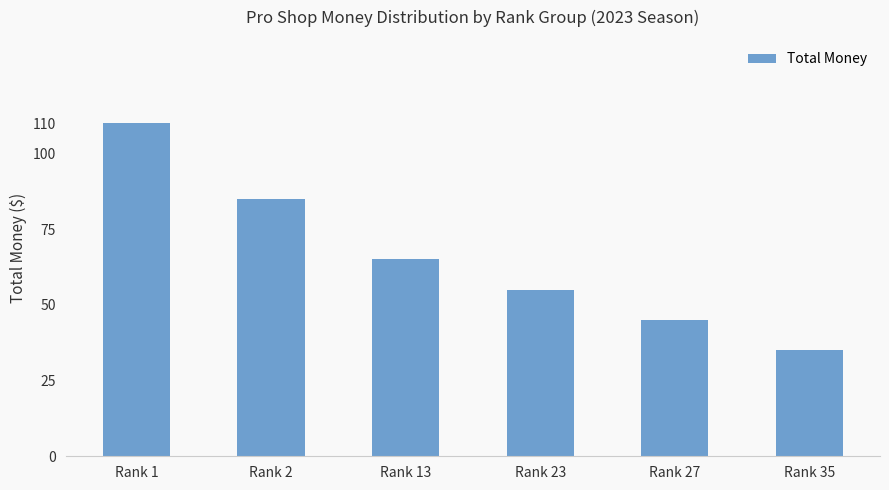

Reading left to right, transcribe all the data shown in this chart.

110	85	65	55	45	35